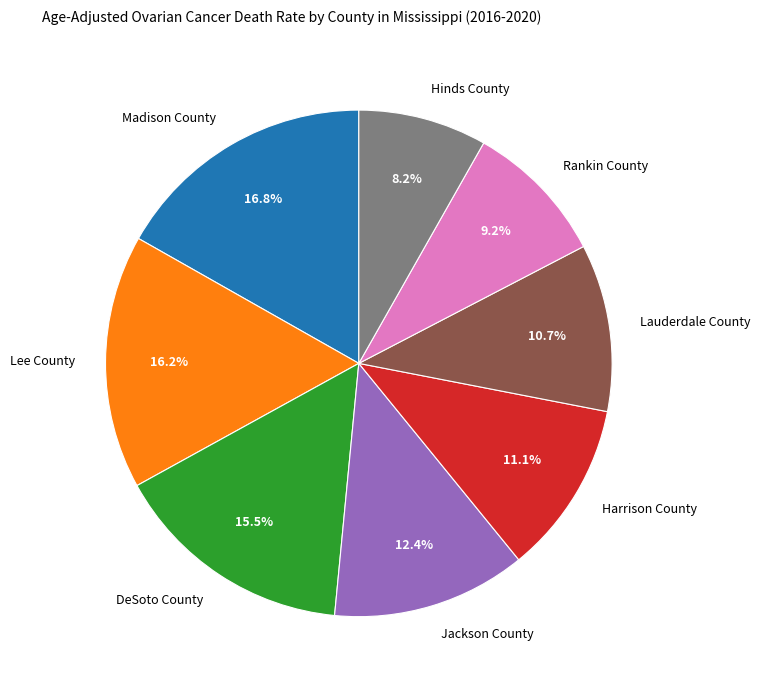

How many slices are in this pie chart?

8